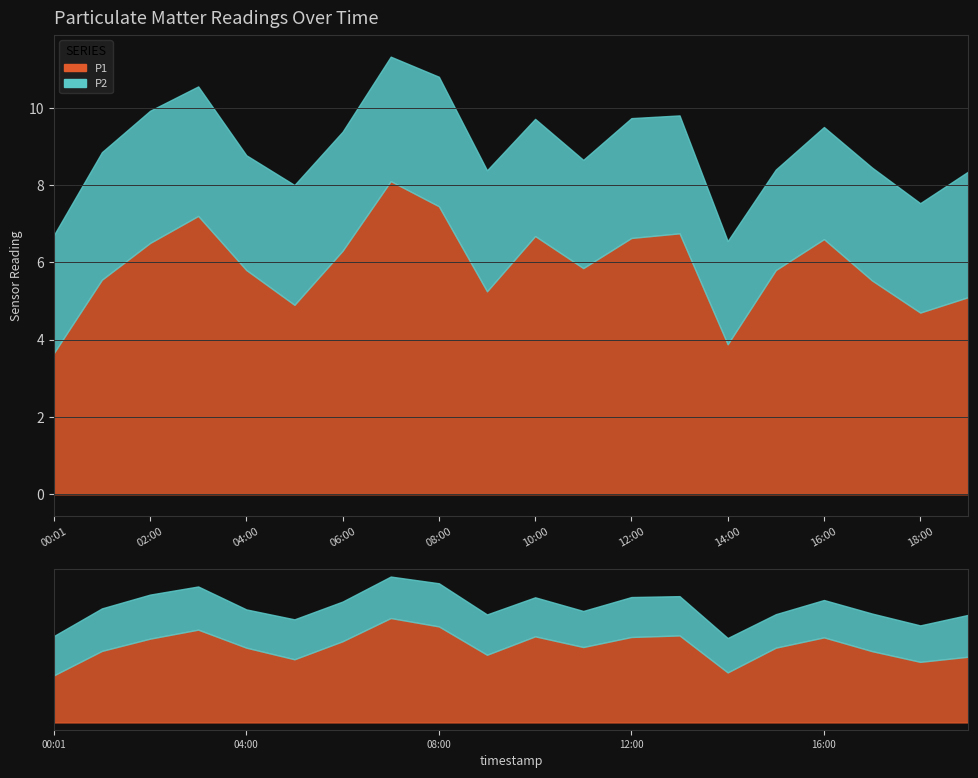

Reading right to left, what are all the values shown in this chart?

P1: 19:00=5.1	18:00=4.7	17:00=5.5	16:00=6.6	15:00=5.8	14:00=3.9	13:00=6.8	12:00=6.6	11:00=5.8	10:00=6.7	09:00=5.2	08:00=7.5	07:00=8.1	06:00=6.3	05:00=4.9	04:00=5.8	03:00=7.2	02:00=6.5	01:00=5.5	00:01=3.6
P2: 19:00=3.2	18:00=2.8	17:00=2.9	16:00=2.9	15:00=2.6	14:00=2.7	13:00=3.0	12:00=3.1	11:00=2.8	10:00=3.0	09:00=3.1	08:00=3.4	07:00=3.2	06:00=3.1	05:00=3.1	04:00=3.0	03:00=3.4	02:00=3.4	01:00=3.3	00:01=3.0